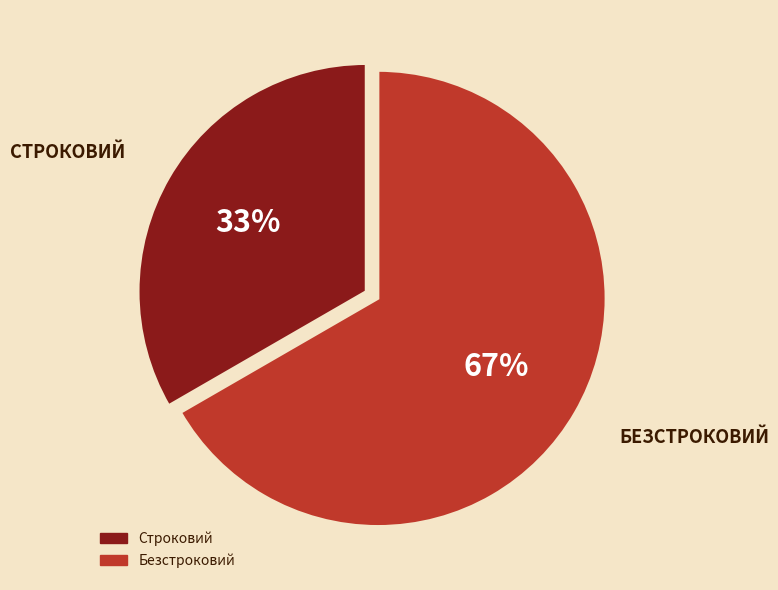

Is it true that Безстроковий is 78% of the pie?

False